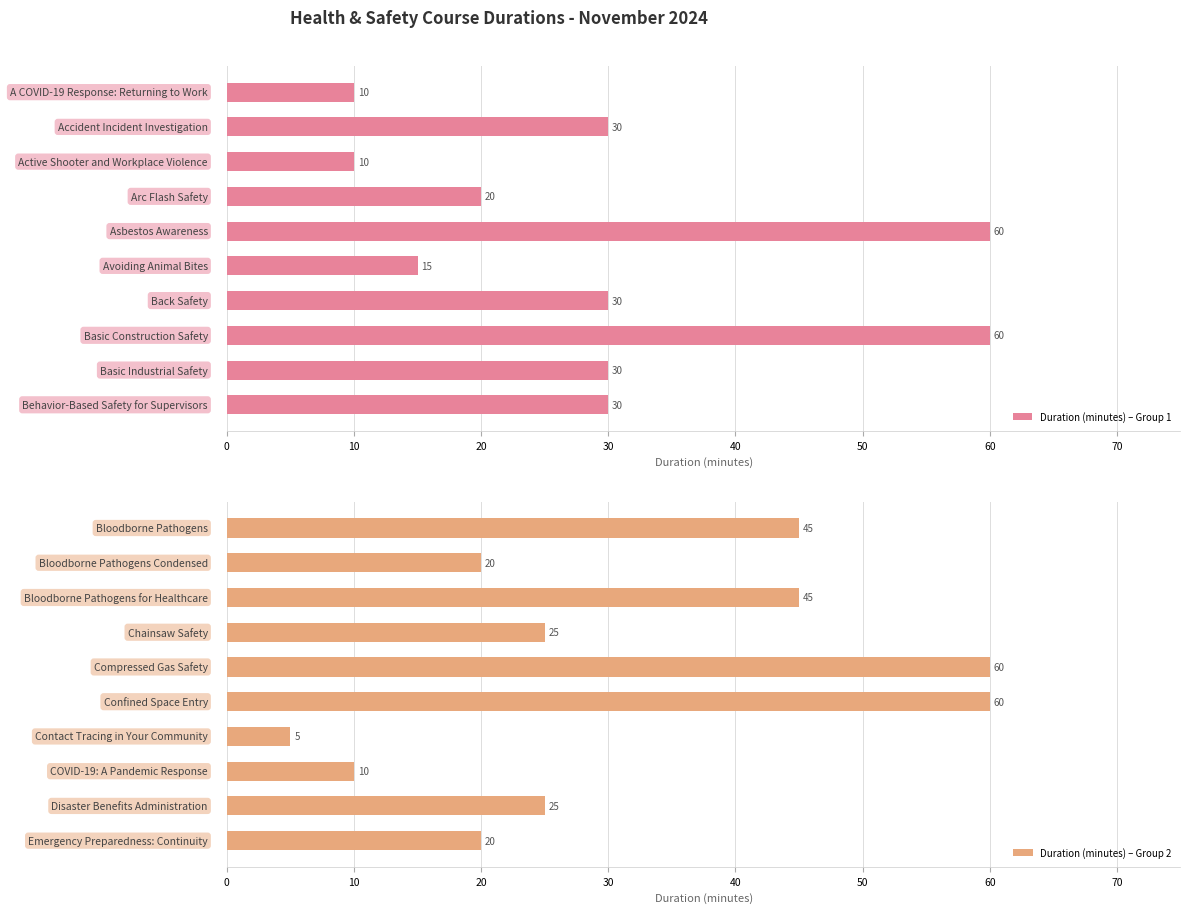

Is it true that Duration (minutes) – Group 1 equals 11 at 80?

False